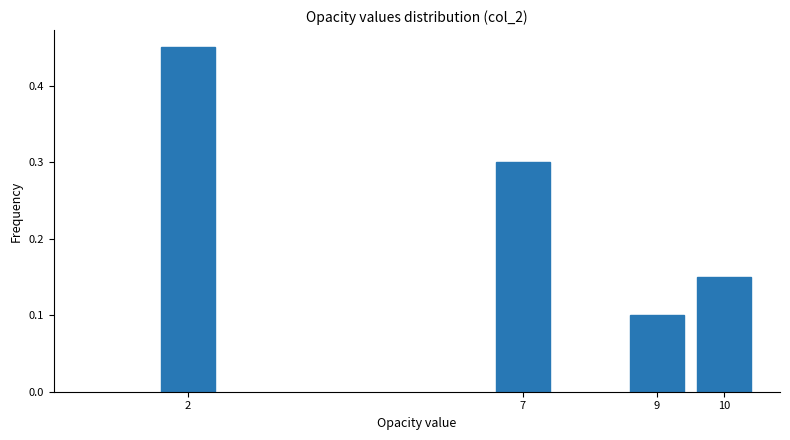

Which has a higher value, 7 or 9?

7